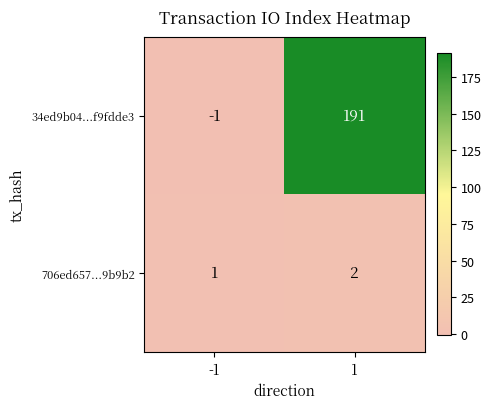

Reading left to right, transcribe all the data shown in this chart.

34ed9b04...f9fdde3: -1=-1	1=191
706ed657...9b9b2: -1=1	1=2